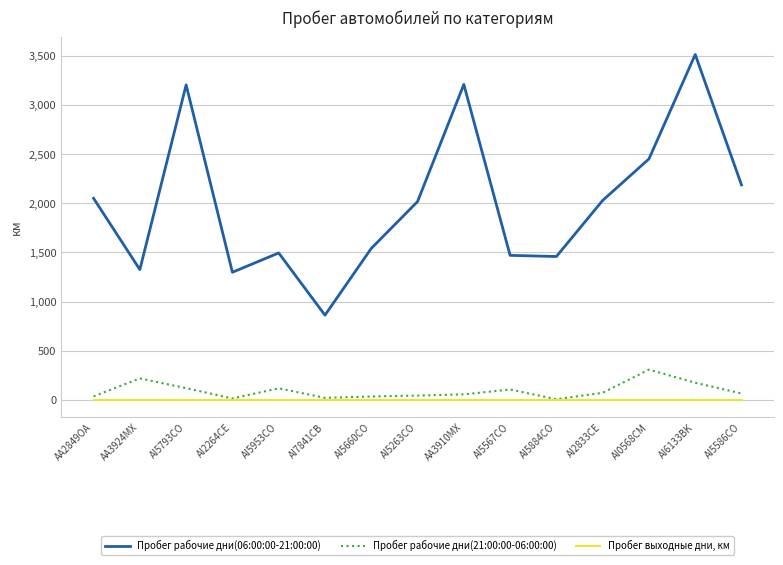

What is the total value across all series at AI5884CO?

1465.0